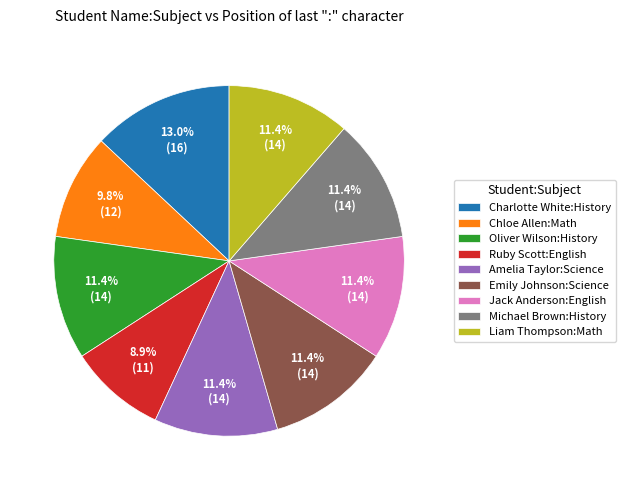

How much of the chart is everything except Jack Anderson:English?

88.6%